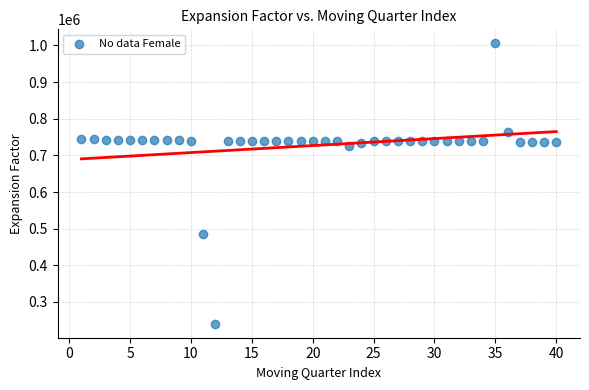

What is the range of X values (max minus min)?

39.0